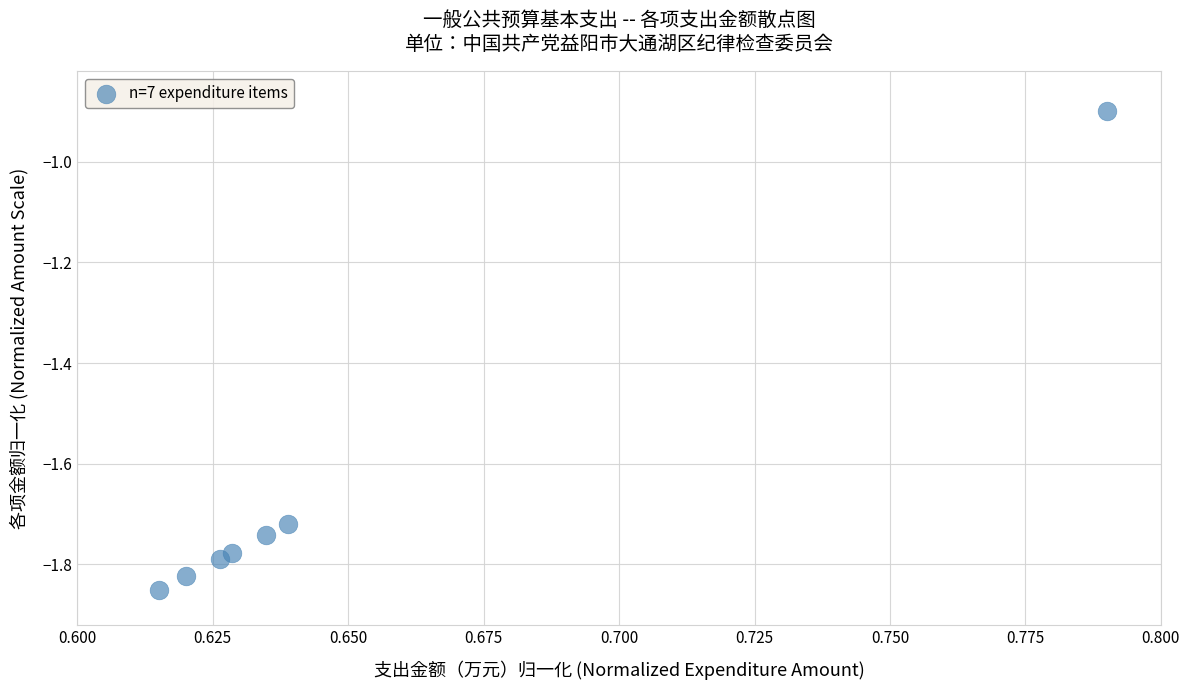

What Y value in the scatter plot is closest to -1?

-0.9